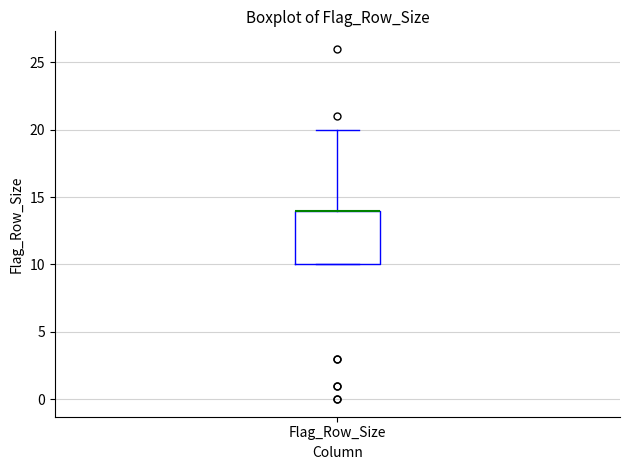

Transcribe this box plot: give where the median line is, the range the box spans, and where the two whiskers end, as read against the y-axis. The values are not printed on the chart, so give them approximately, as read against the axis.

median 14 (drawn on the box's upper edge), box 10 to 14, whiskers 10 to 20